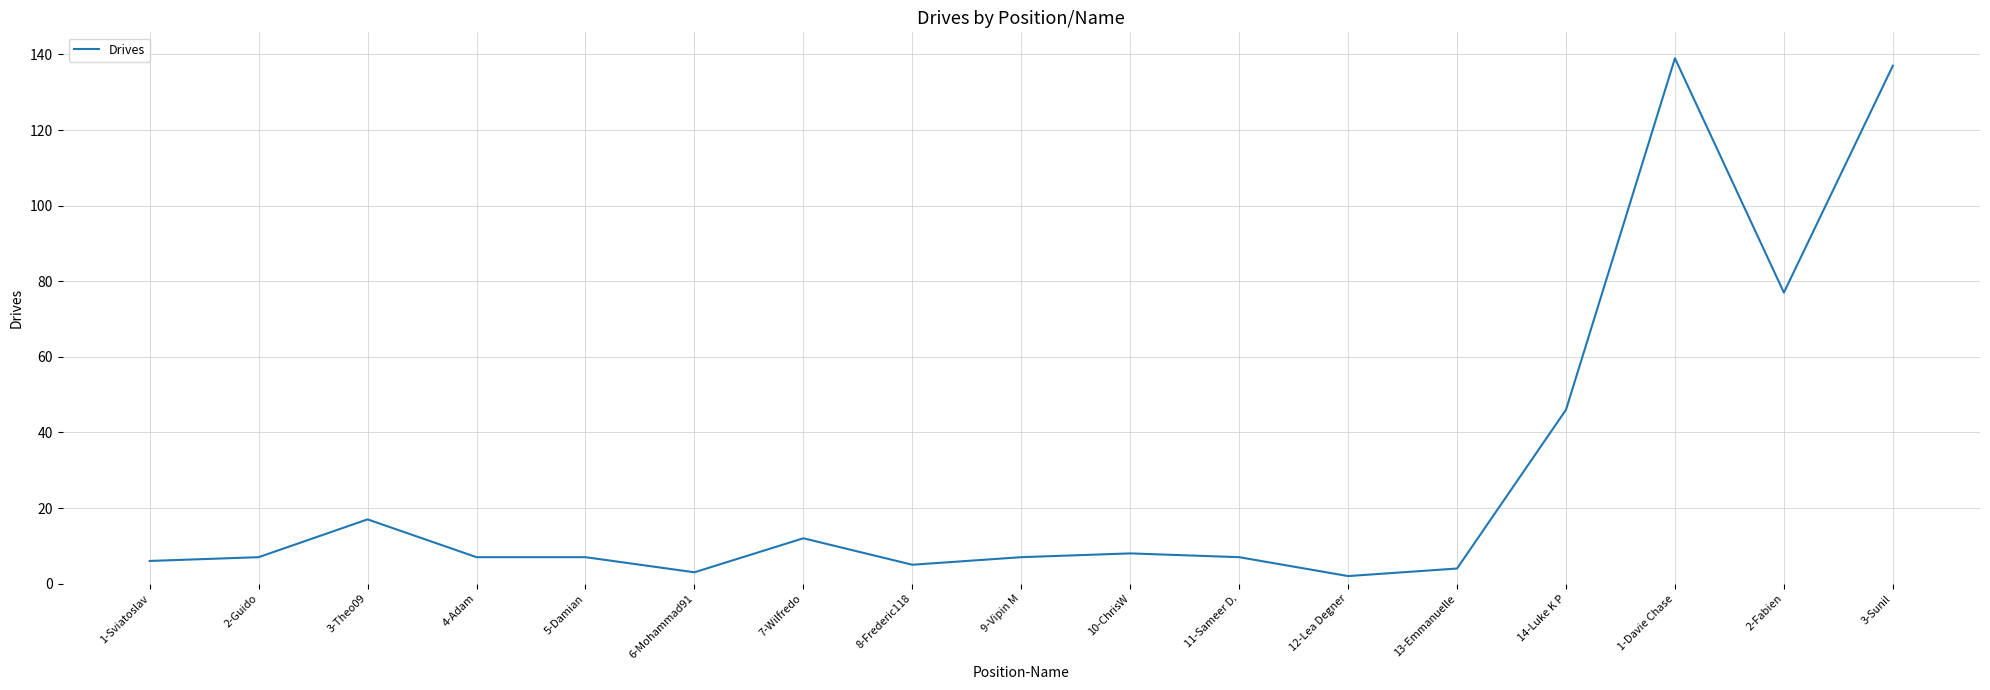

What is the sum of the values at 1-Davie Chase and 2-Fabien?

216